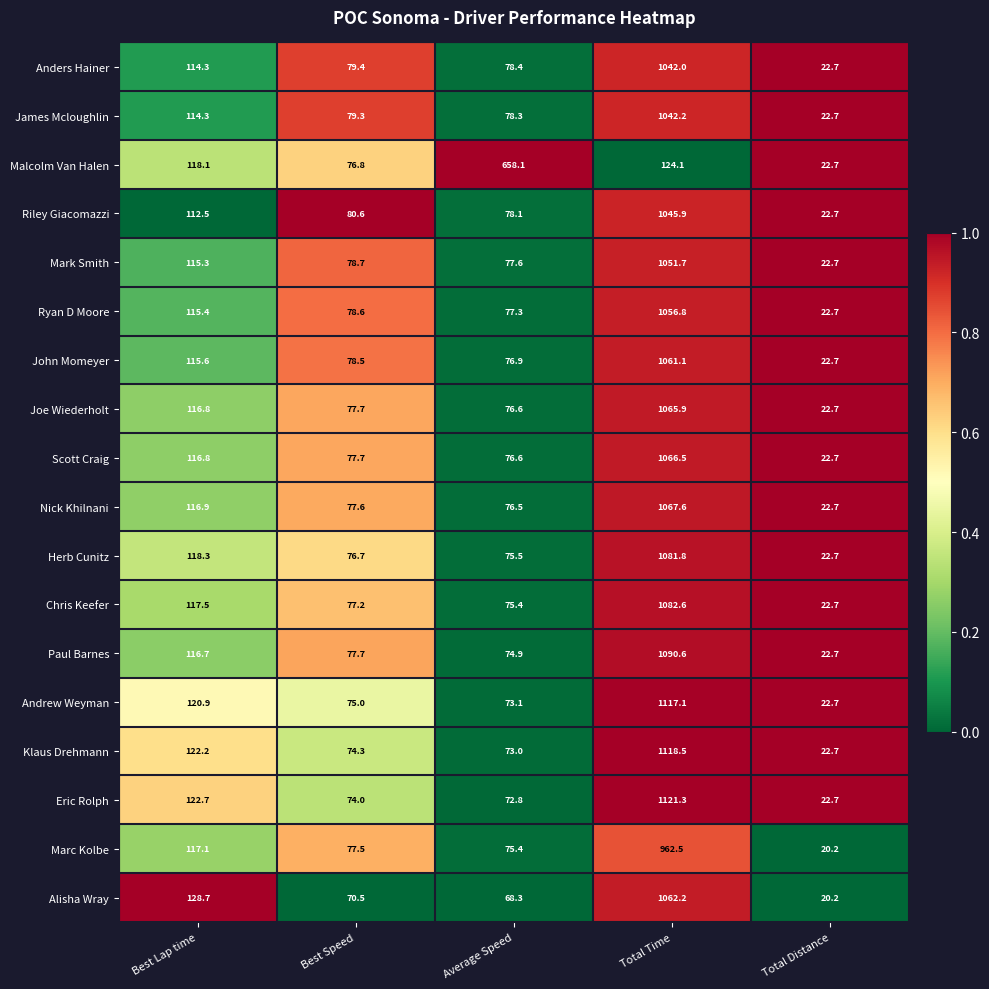

The value of Ryan D Moore at Total Distance is 22.7. True or false?

True